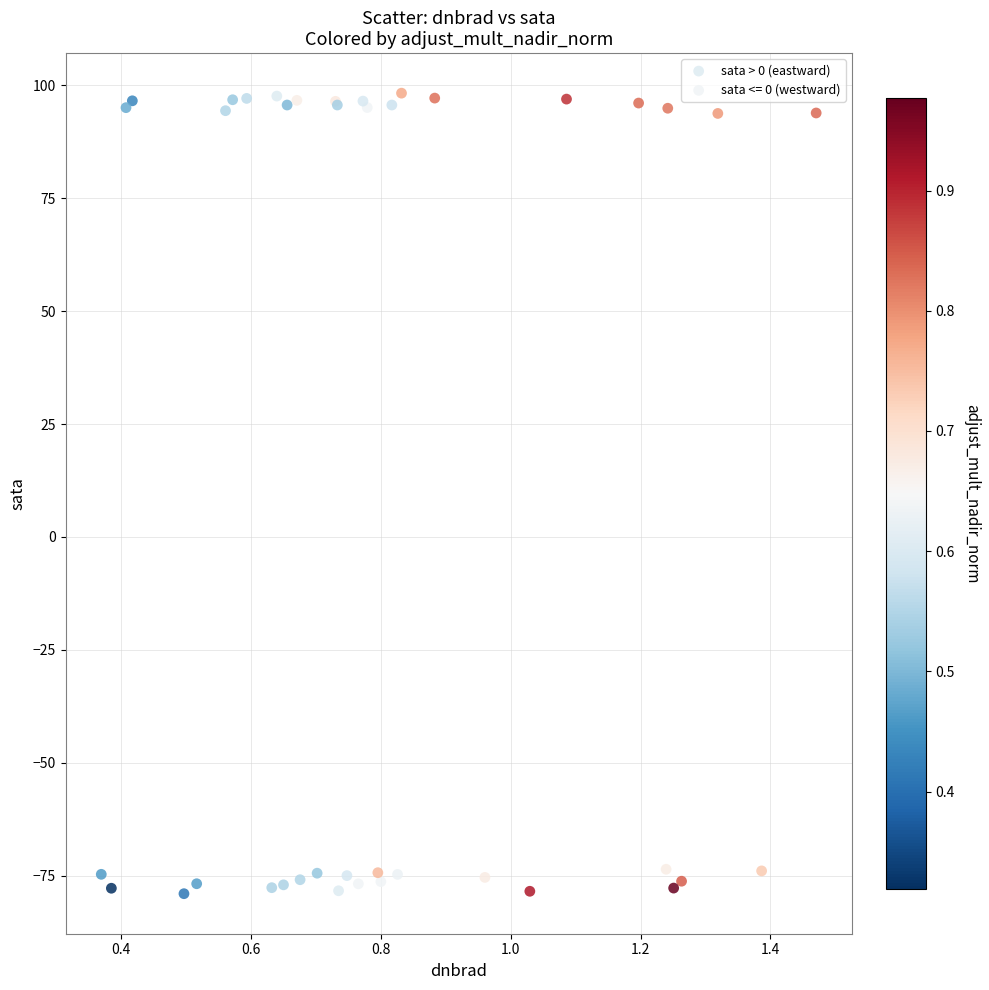

Which series reaches the minimum Y coordinate?

sata <= 0 (westward)